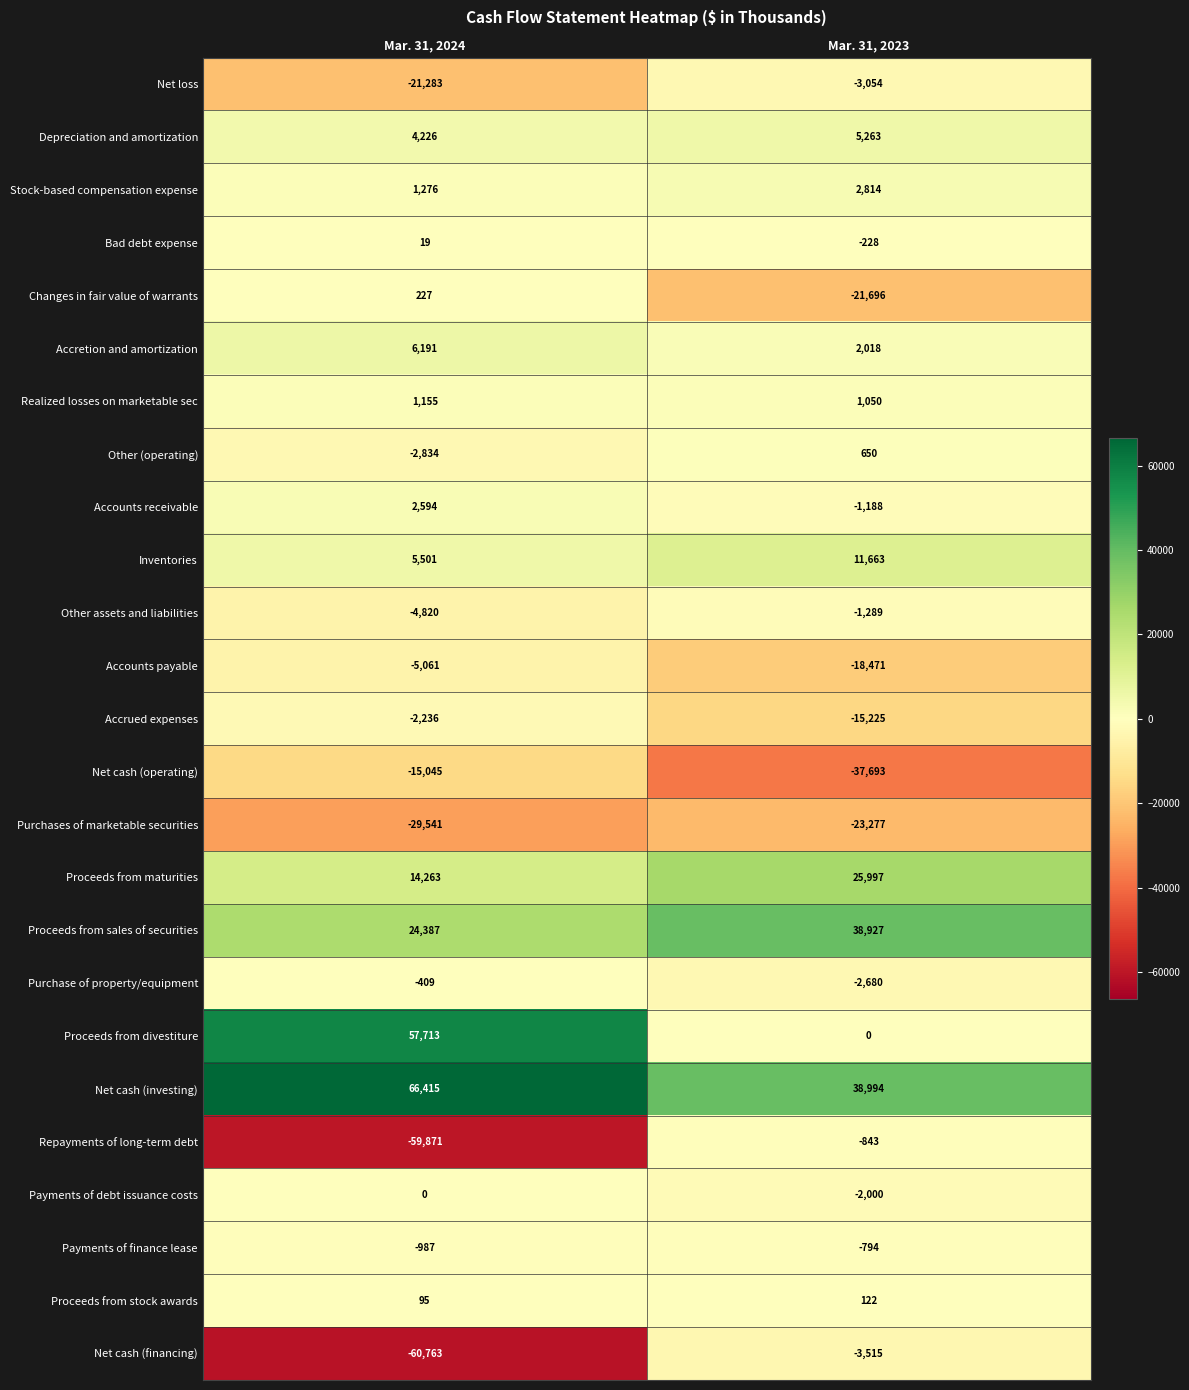

What is the smallest value displayed?

-60763